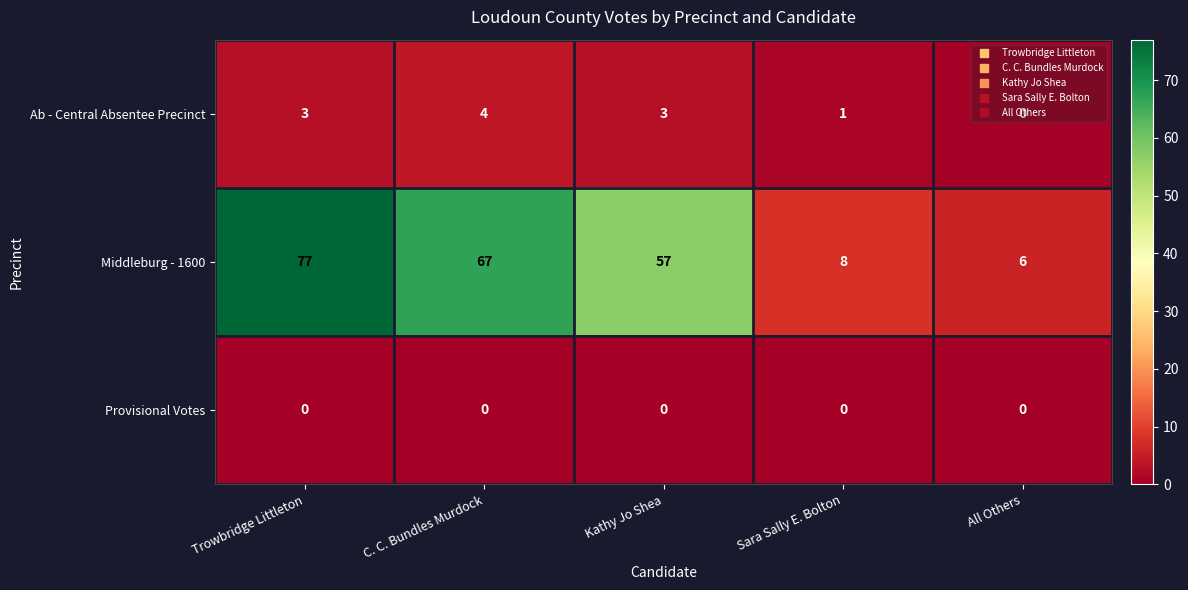

How many data points does each series have?

5